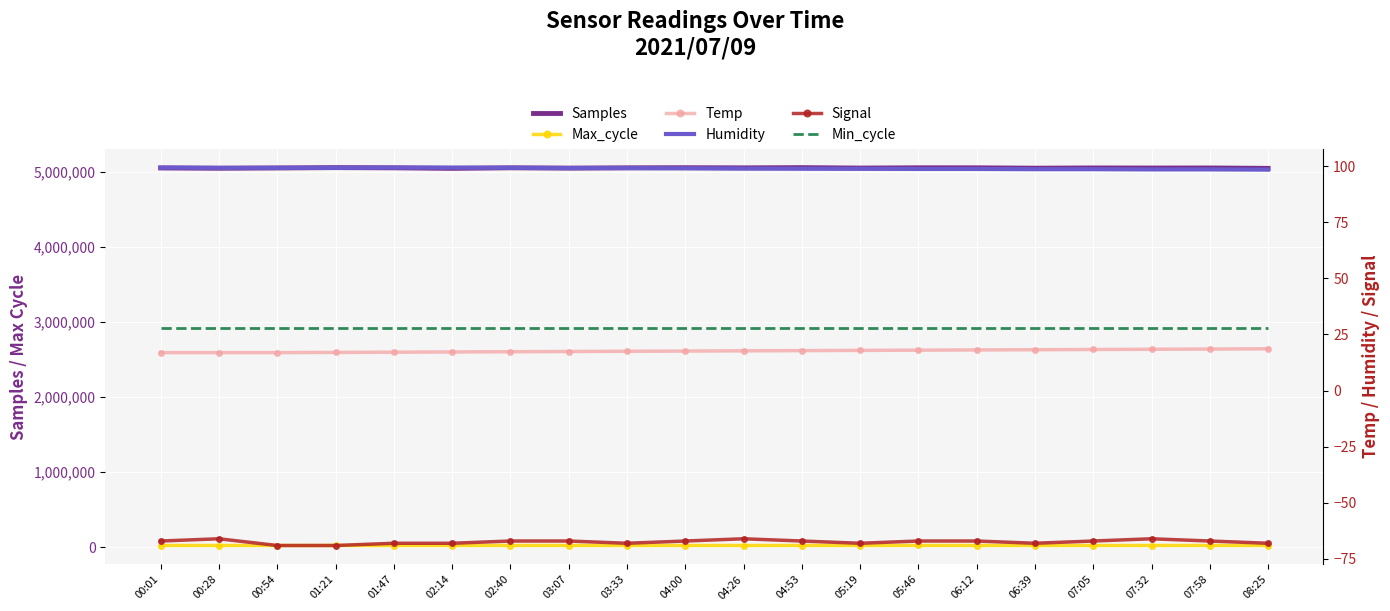

Rank the series by their maximum value, from highest to lowest.

Samples, Max_cycle, Humidity, Min_cycle, Temp, Signal